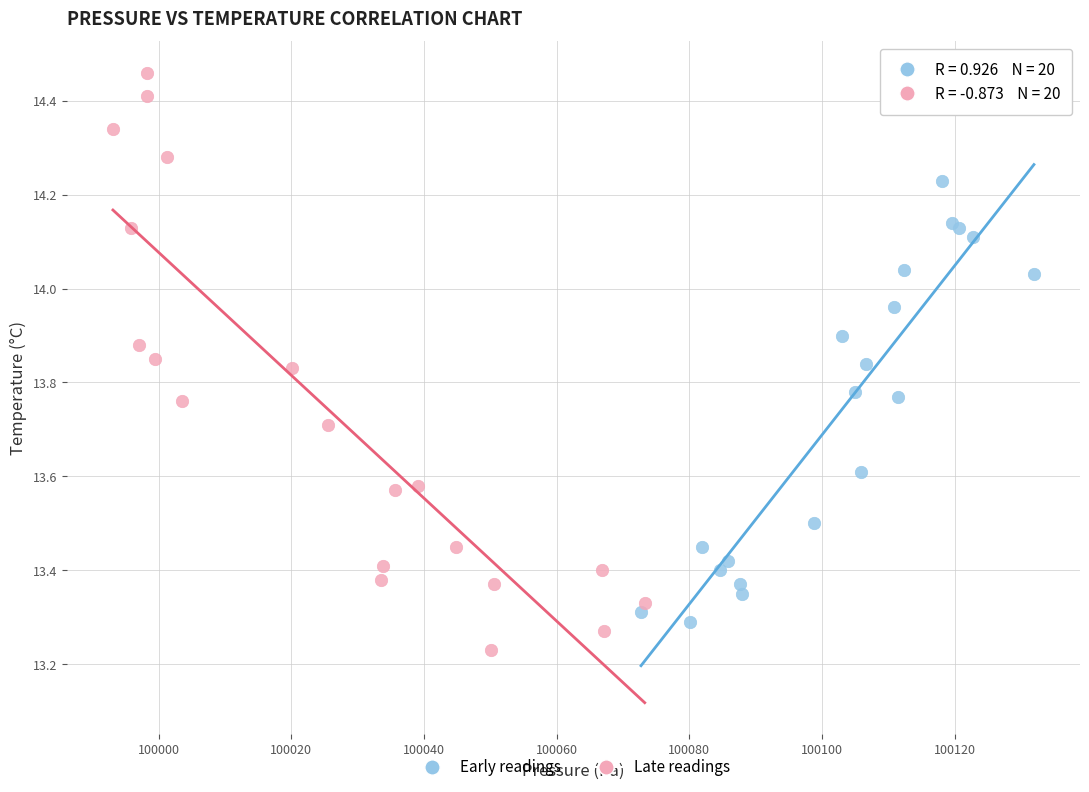

What are all the series names shown in the legend?

Early readings, Late readings